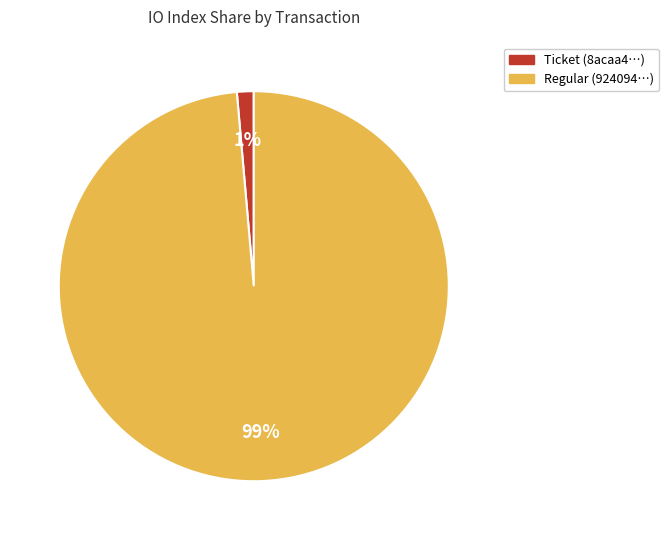

Is the sum of Regular (924094…) and Ticket (8acaa4…) greater than half?

Yes